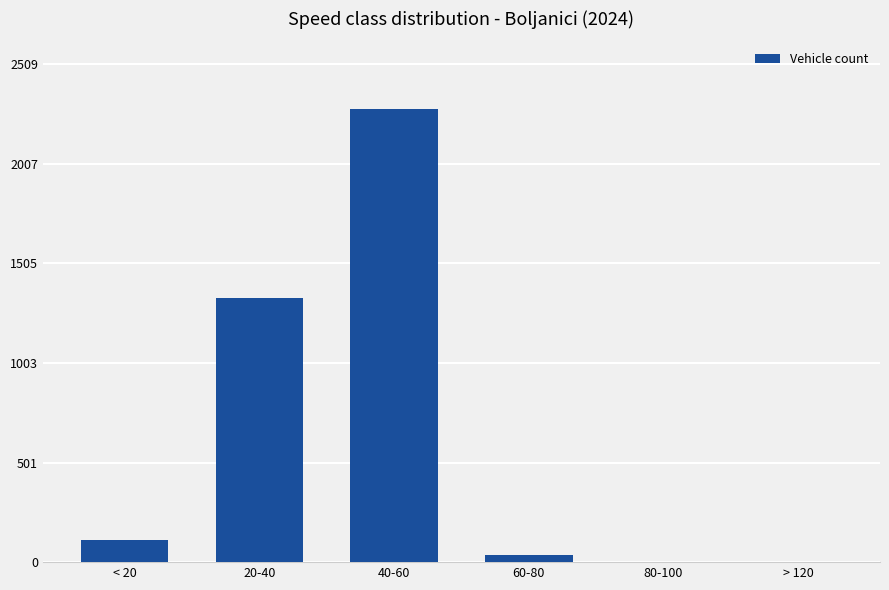

Reading left to right, list all the values displayed in this chart.

114	1329	2281	37	0	0